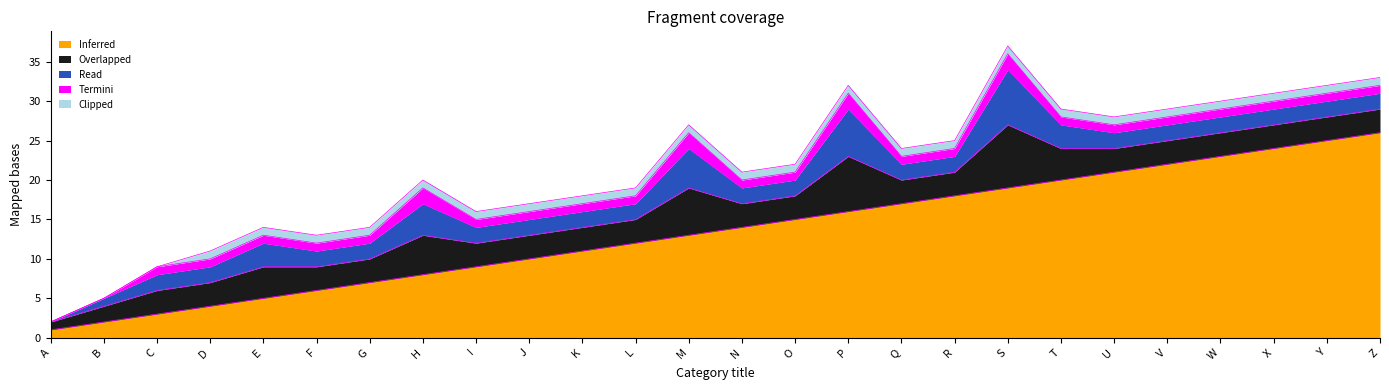

True or false: Read and Inferred intersect in this chart.

False